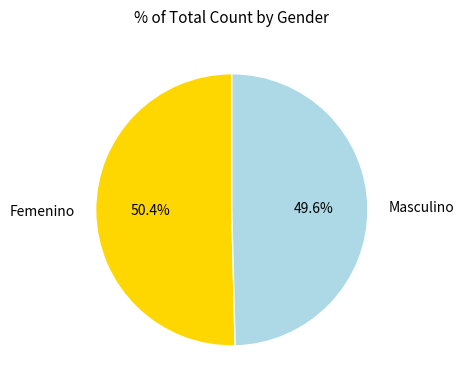

To the nearest percent, what is the difference between the Femenino and Masculino slice percentages?

1%